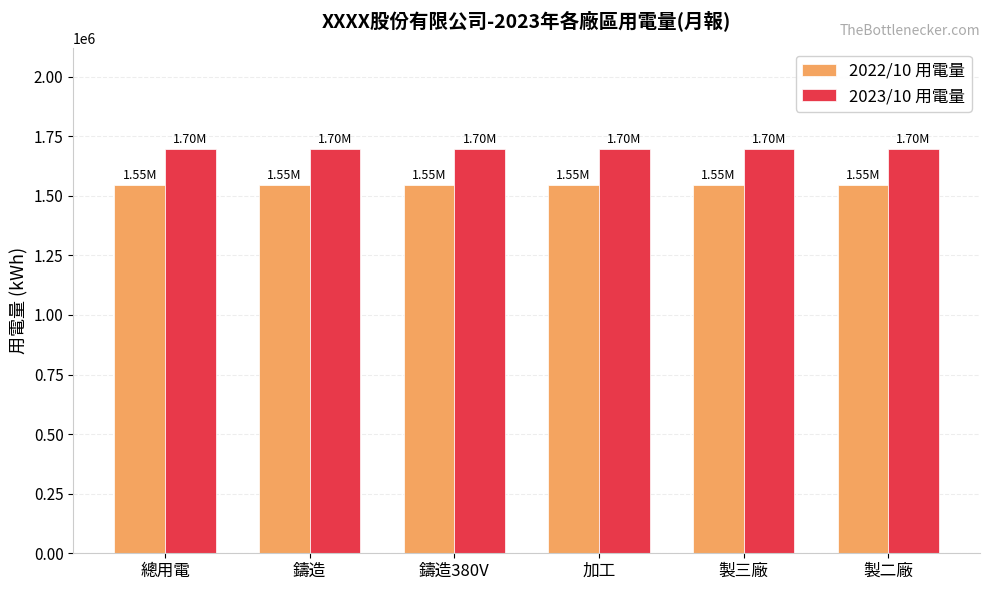

What is the spread (max minus min) of values at 總用電?

150487.5